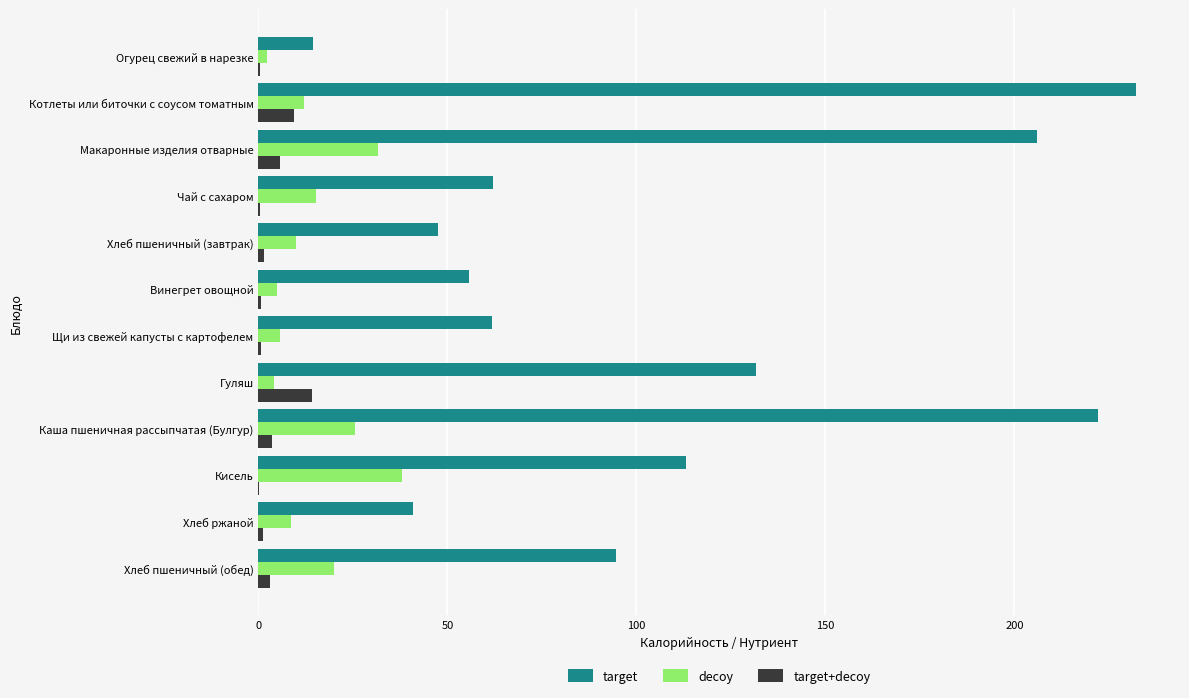

What is the highest value of the decoy series?

37.9